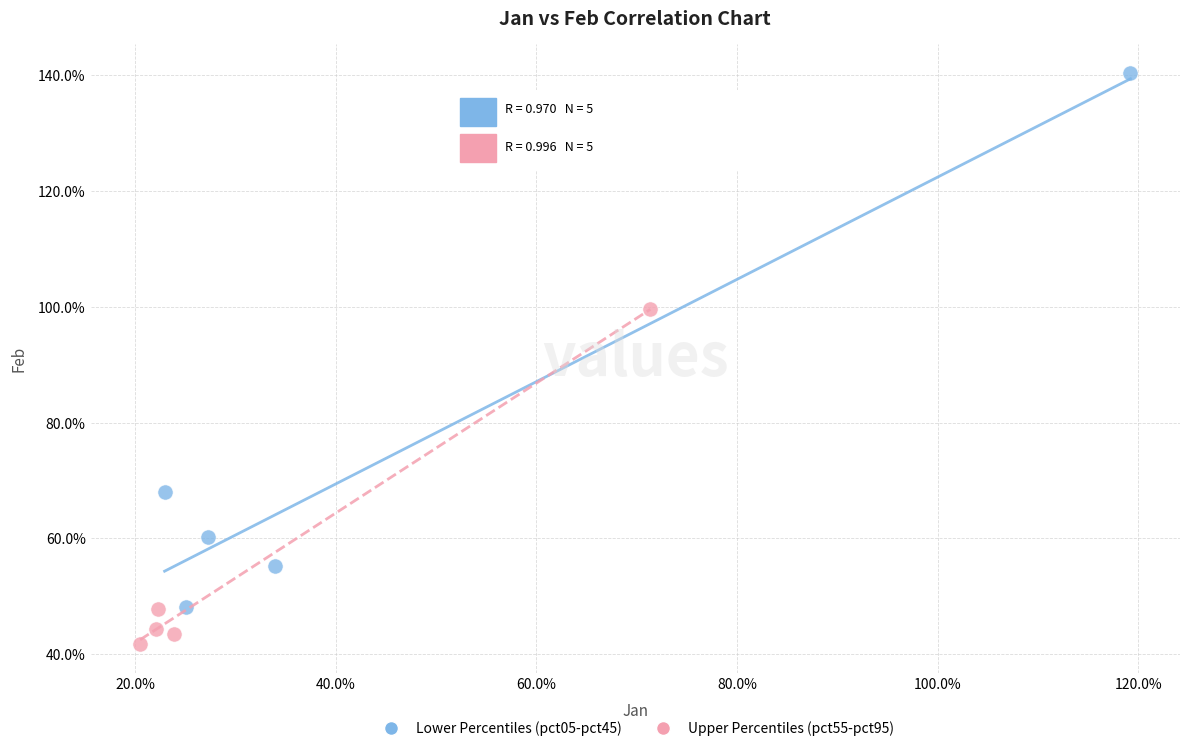

Which series contains the highest Y value?

Lower Percentiles (pct05-pct45)